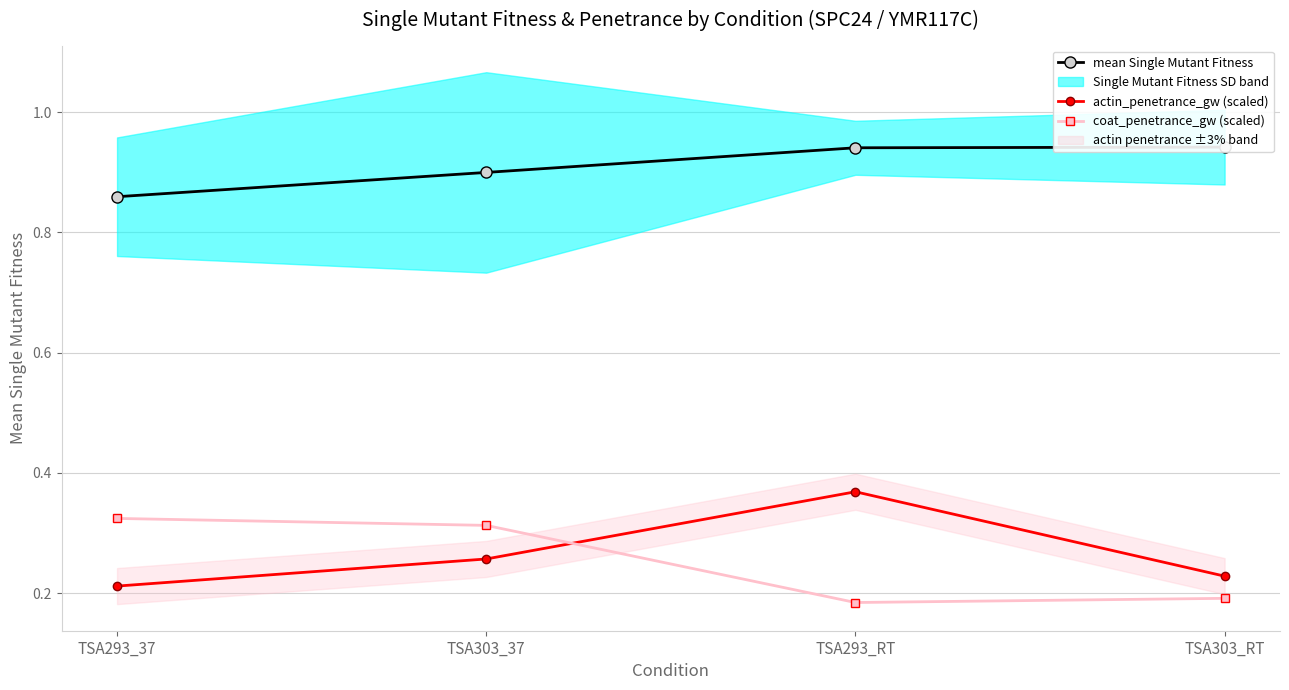

List the labels in order of actin_penetrance_gw (scaled) value, largest first.

TSA293_RT, TSA303_37, TSA303_RT, TSA293_37